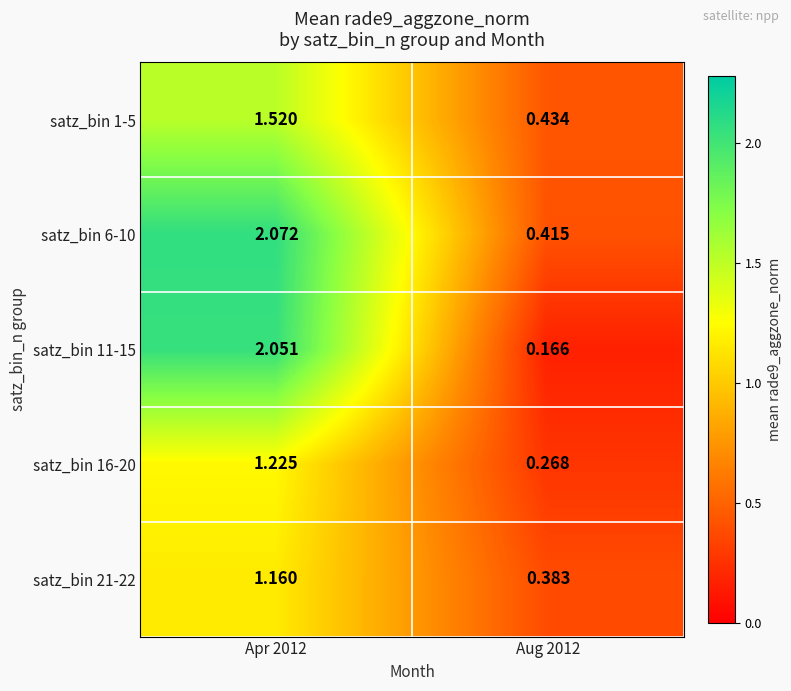

Is the value of satz_bin 21-22 at Aug 2012 greater than the value of satz_bin 16-20 at Apr 2012?

No